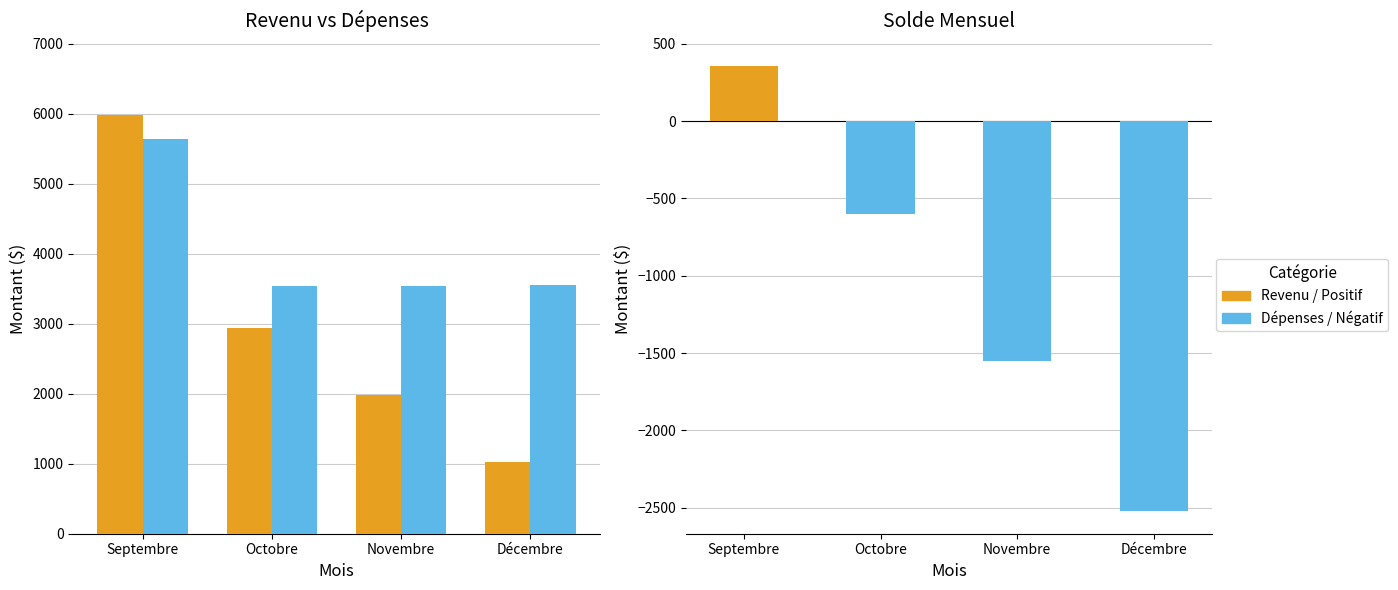

Where does the Dépenses series first go above 3549?

Septembre